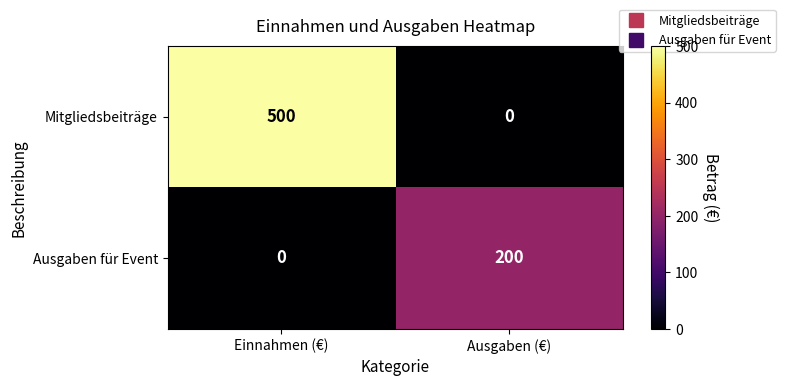

True or false: Ausgaben für Event has a value of 75 at Einnahmen (€).

False